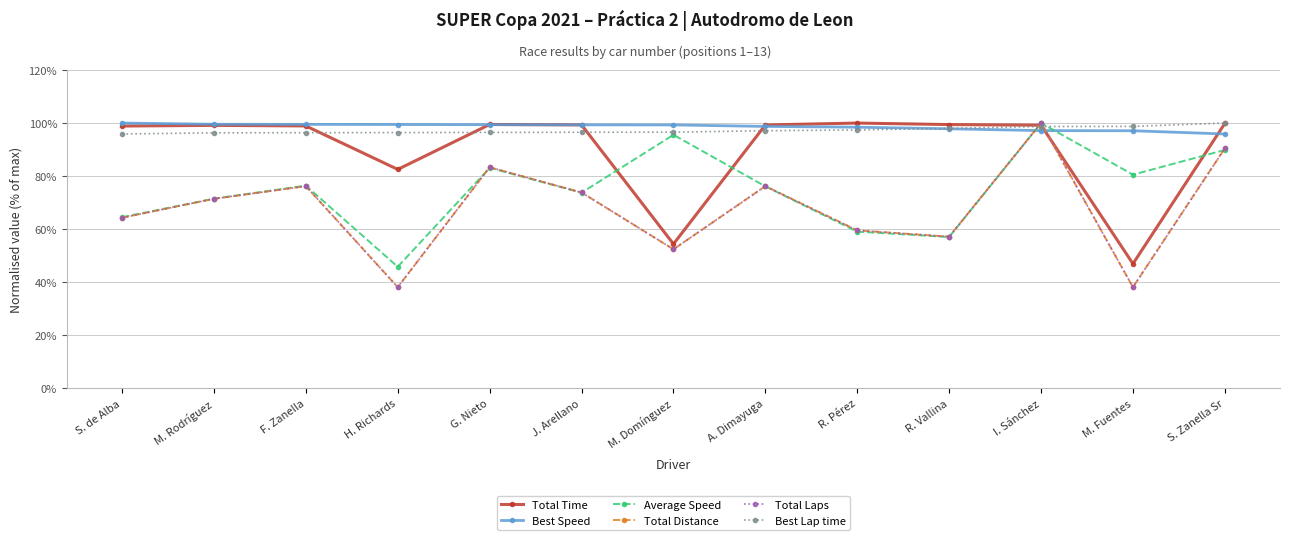

What is the total value across all series at A. Dimayuga?

2618.2